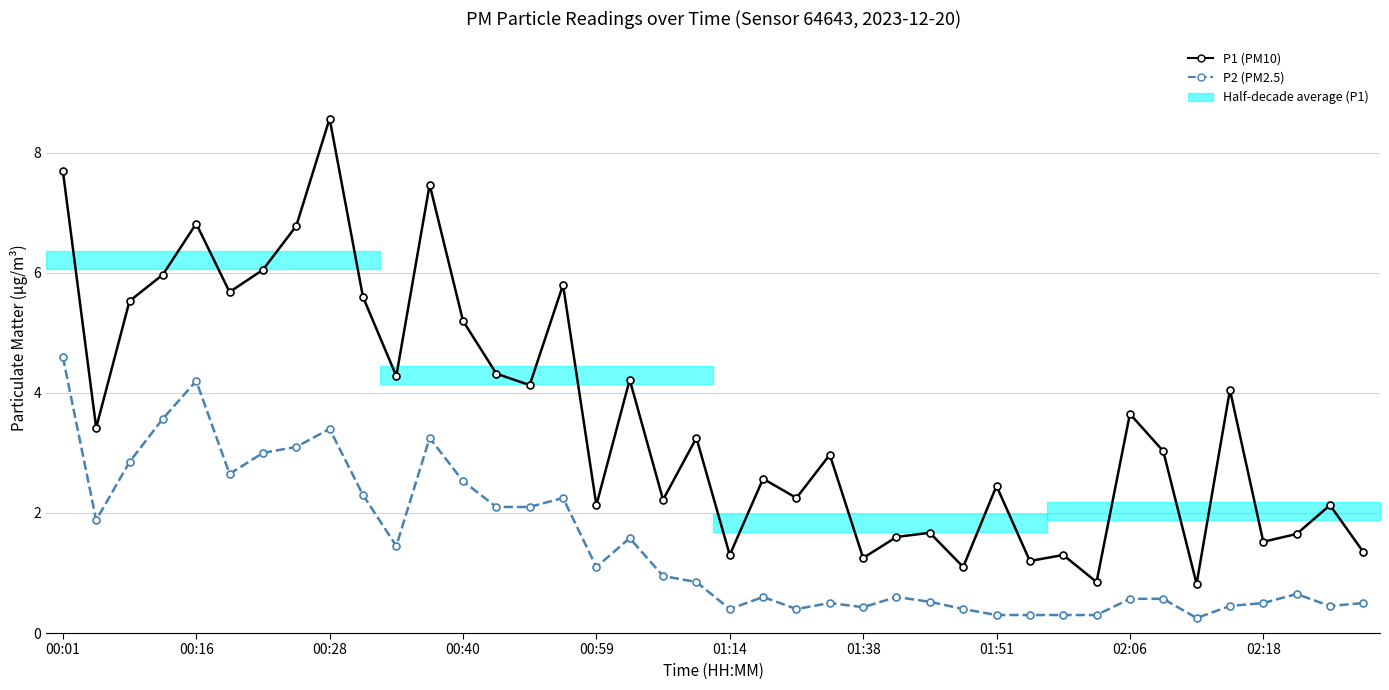

True or false: P2 (PM2.5) and P1 (PM10) cross at least once.

False